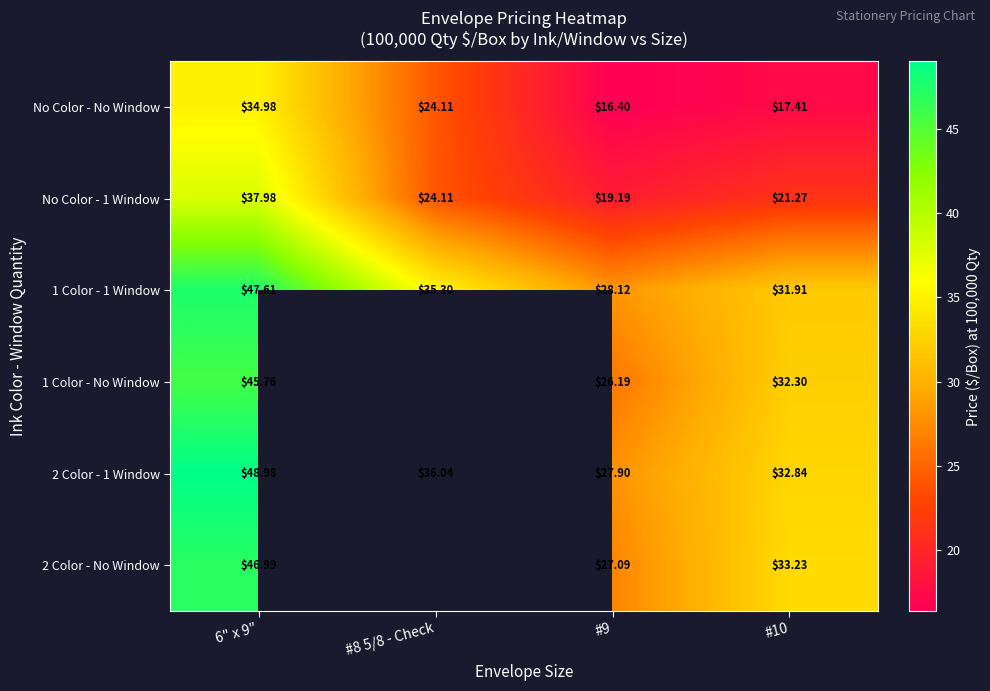

What is the total value across all series at 6" x 9"?

262.3